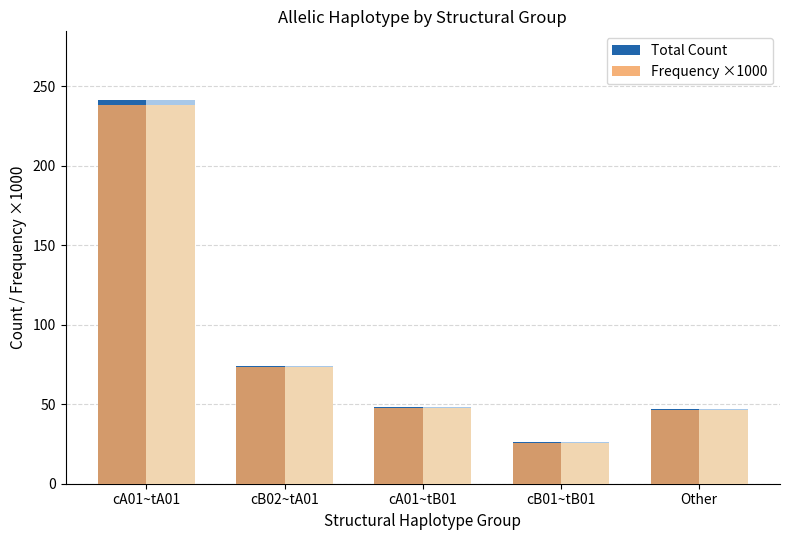

What position from the right is cA01~tA01?

5